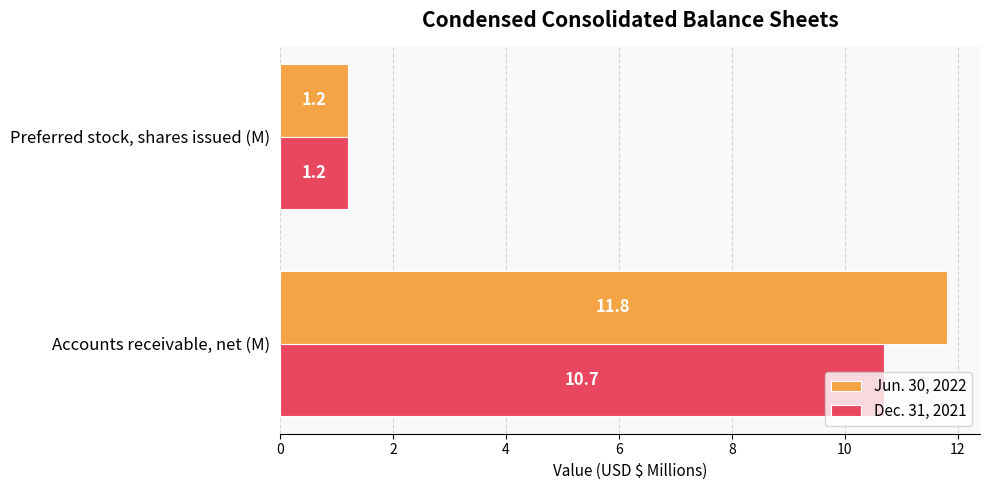

Which series has the largest total across all categories?

Jun. 30, 2022